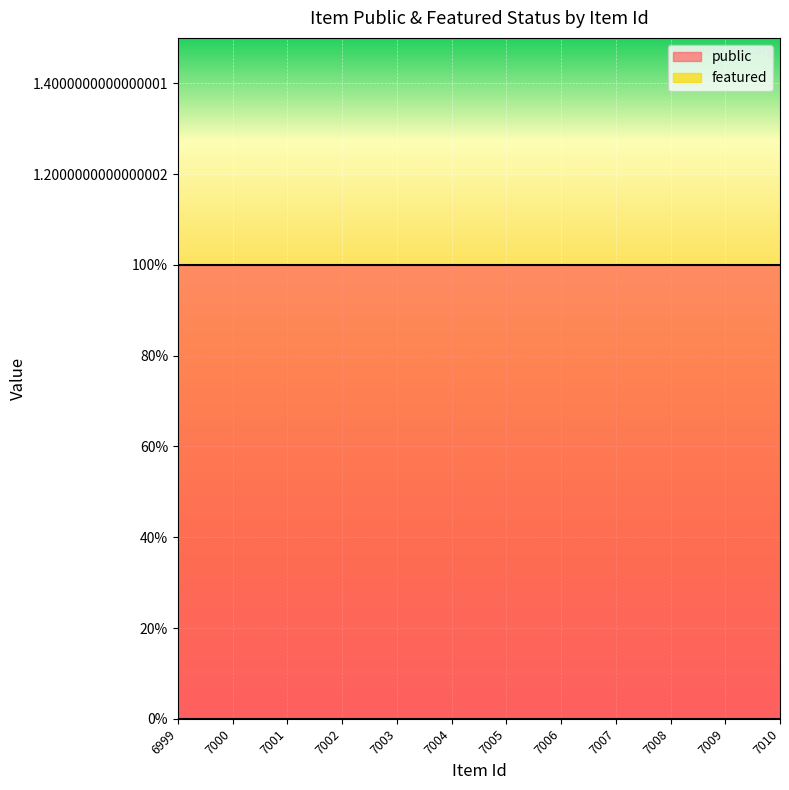

What is the total value across all series at 7004?

1